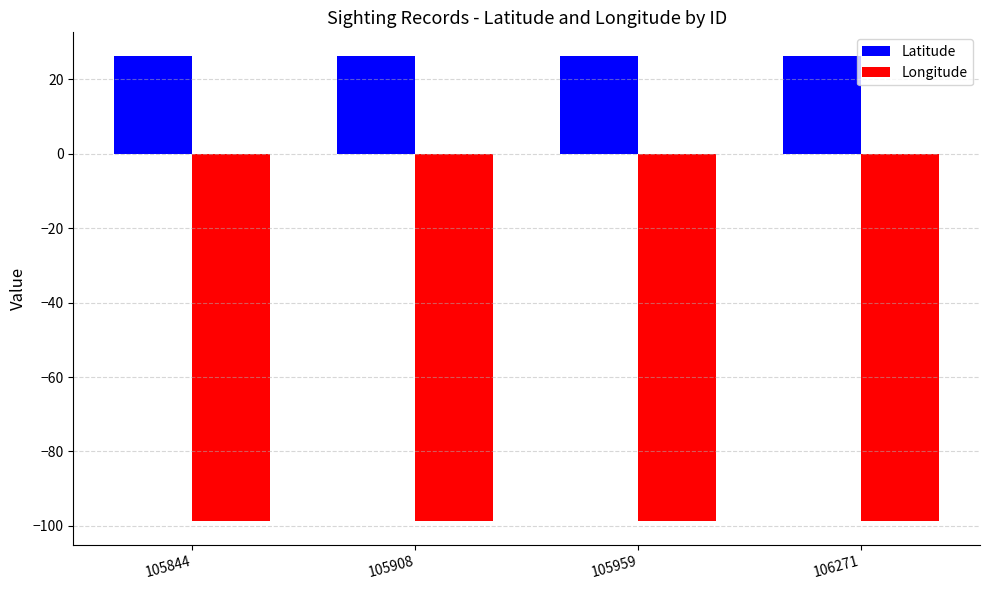

What is the value of the Longitude bar at the 2nd from the left?

-98.8